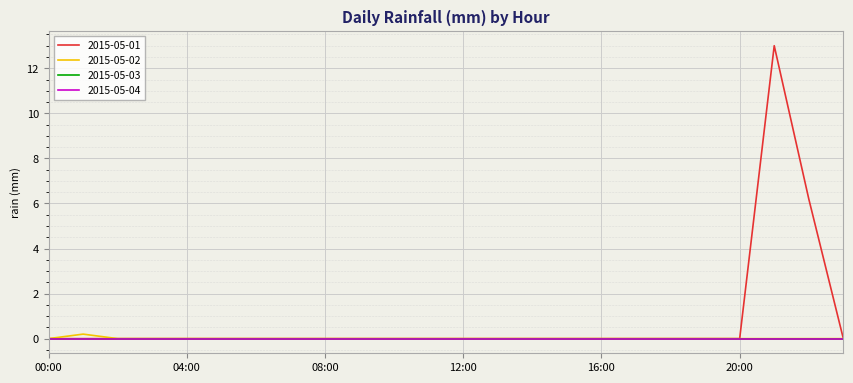

At which label is 2015-05-02 closest to 0?

00:00